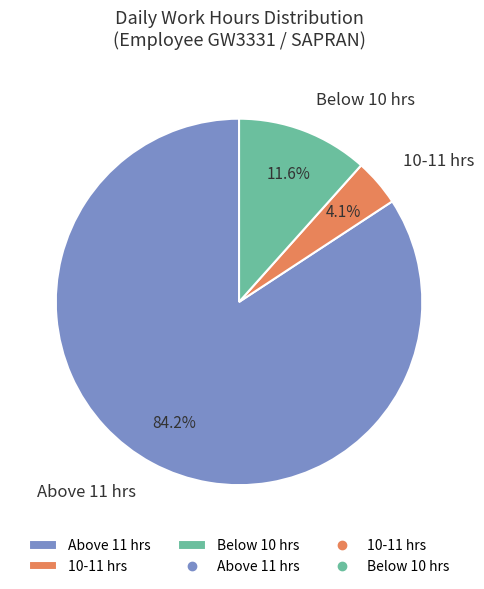

Count the number of slices in the pie.

3